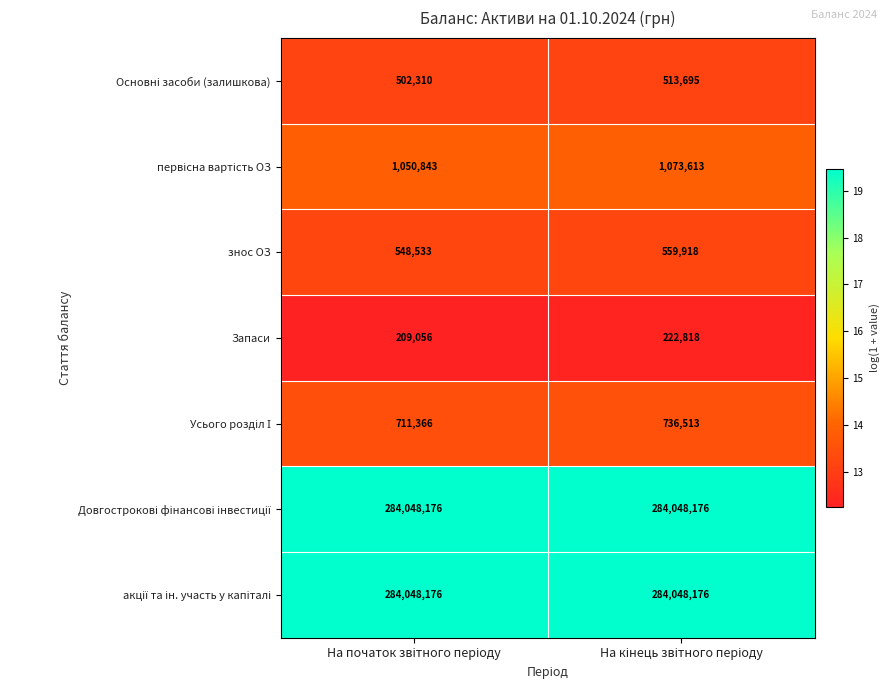

What is the maximum value shown in the chart?

284048176